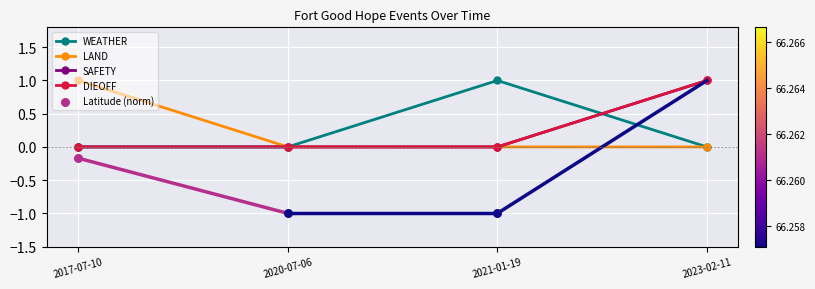

Which series has the largest total across all categories?

WEATHER